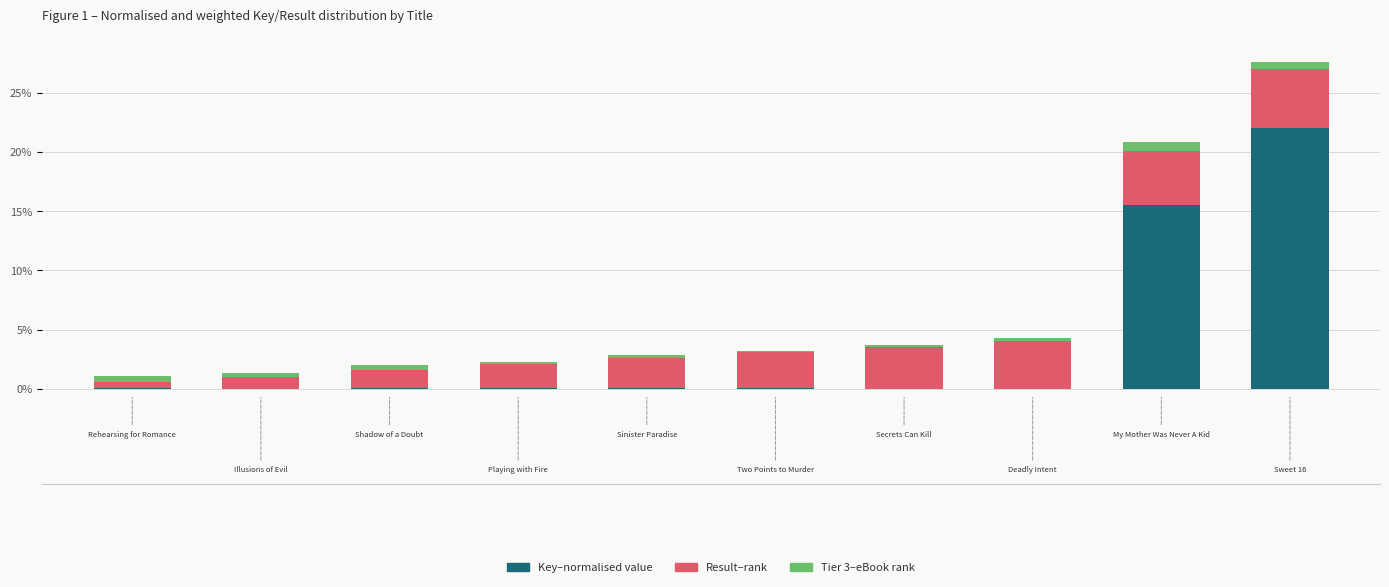

The Key (normalised) series shows 0.0 at 6. True or false?

False